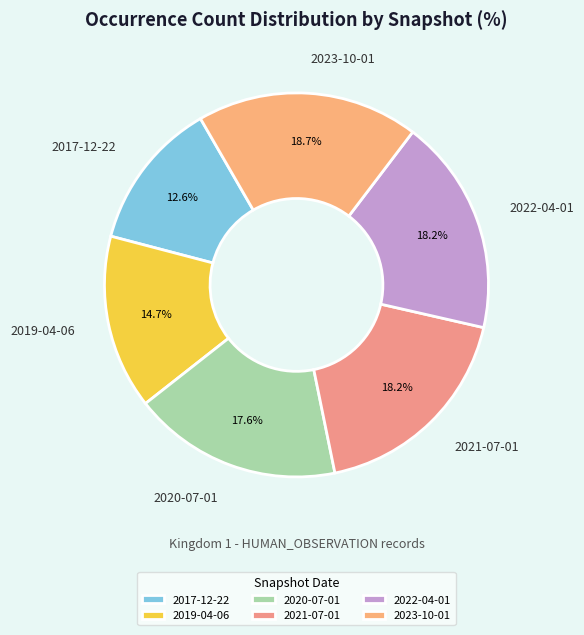

Is there a majority slice in this chart?

No